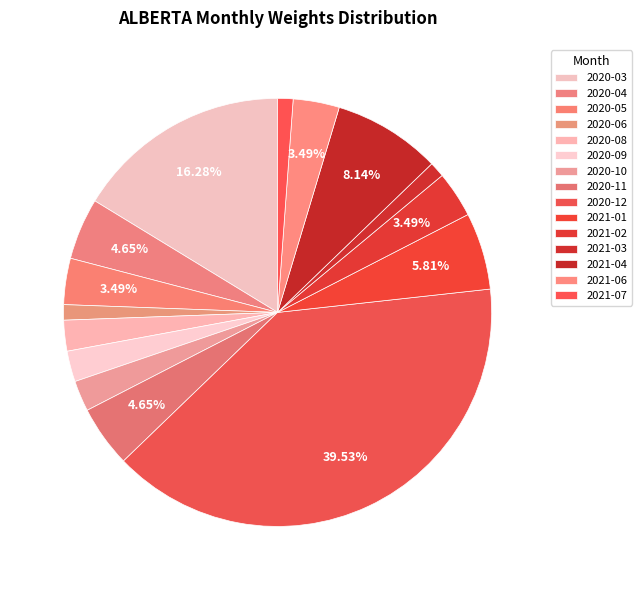

What is the ratio of the value at 2021-07 to the value at 2020-05?

0.3